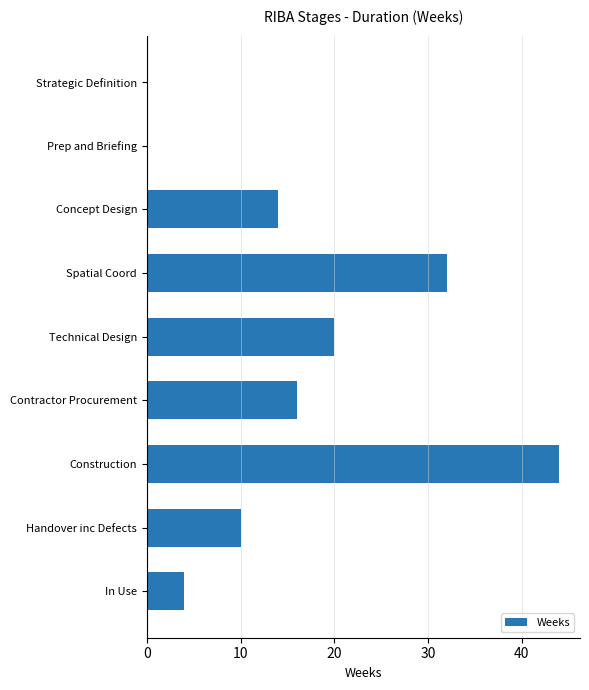

True or false: the data shows 44 at Construction.

True